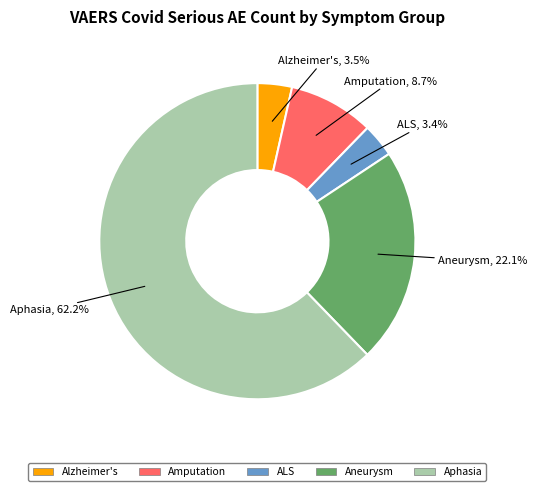

To the nearest percent, what is the average slice percentage?

20%